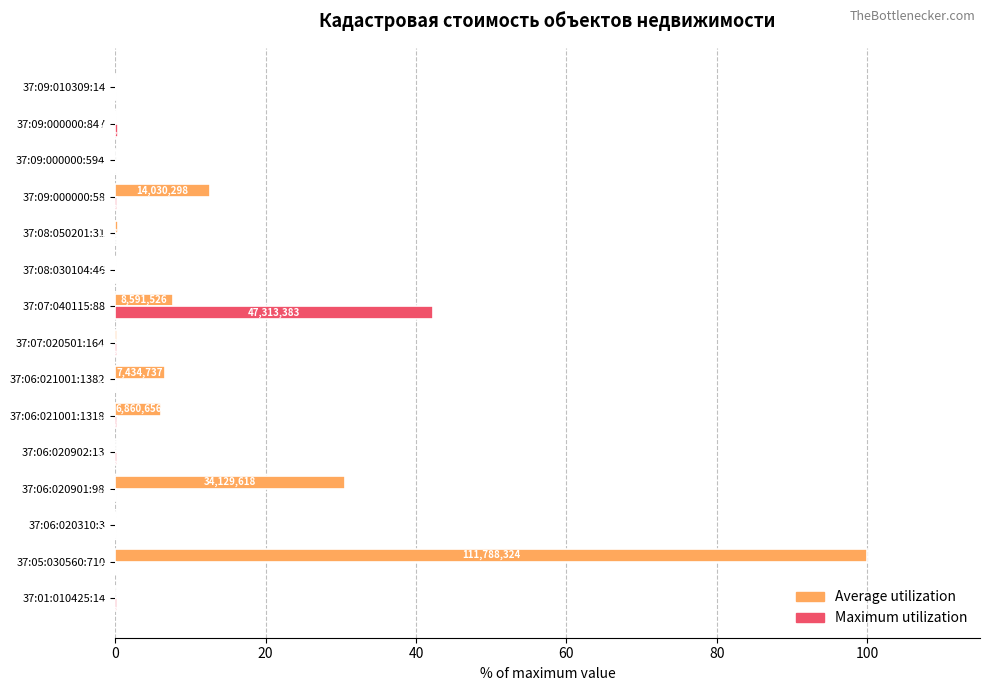

What are all the series names shown in the legend?

Average utilization, Maximum utilization